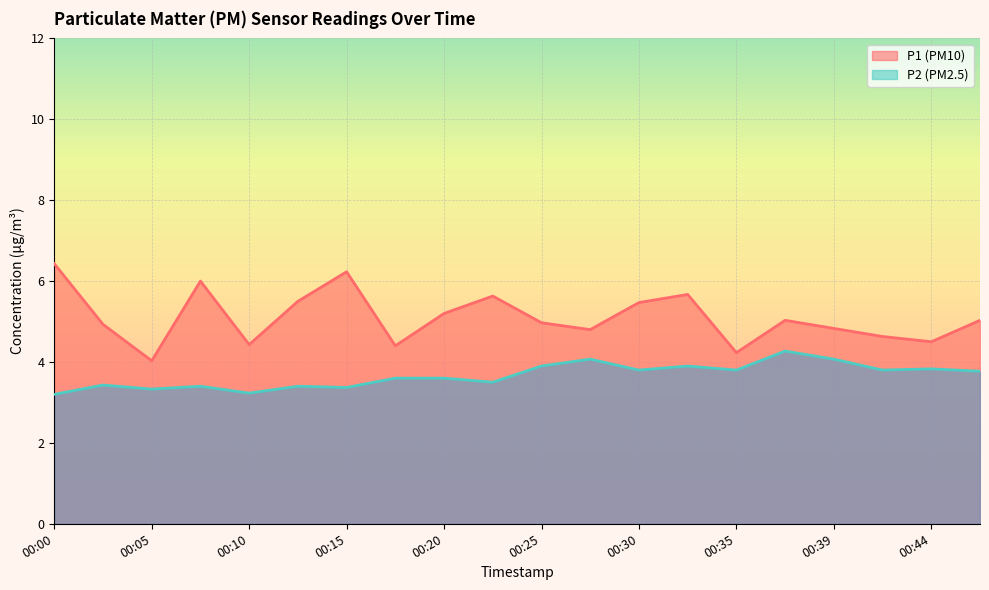

Rank the series at 00:44 from highest to lowest value.

P1, P2